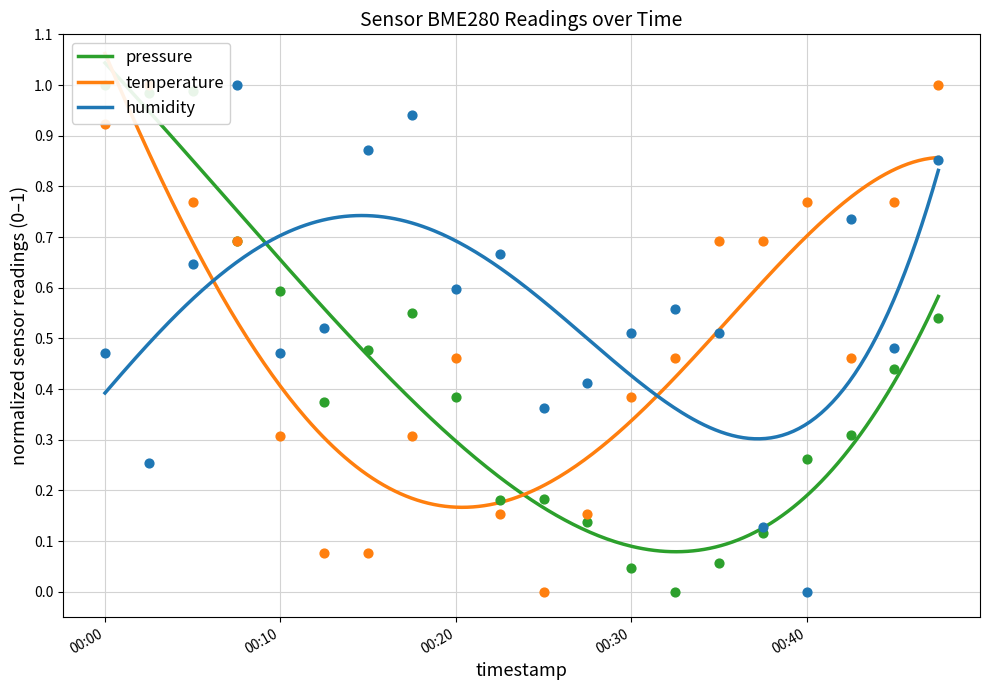

At how many categories does at least one series exceed 0?

20